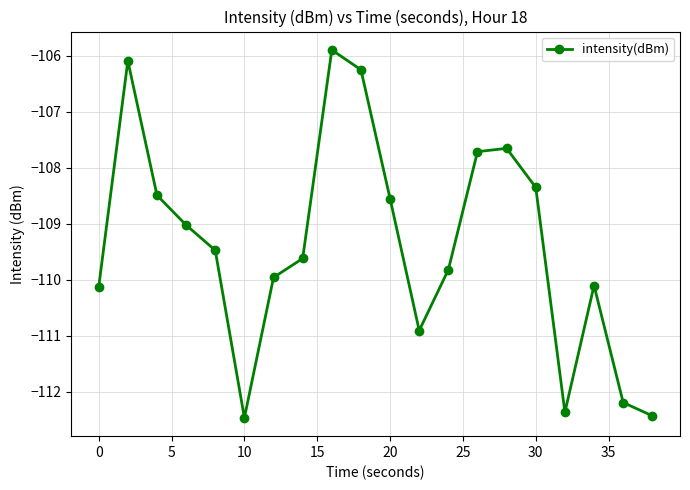

How many interior local peaks (higher than both neighbors) does the data have?

4